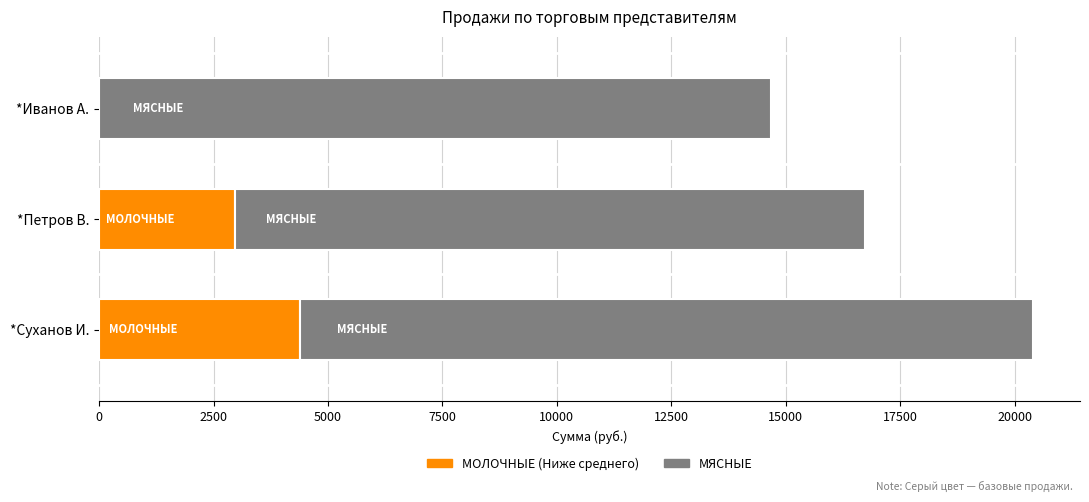

What is the total value across all series at *Иванов А.?

14671.0